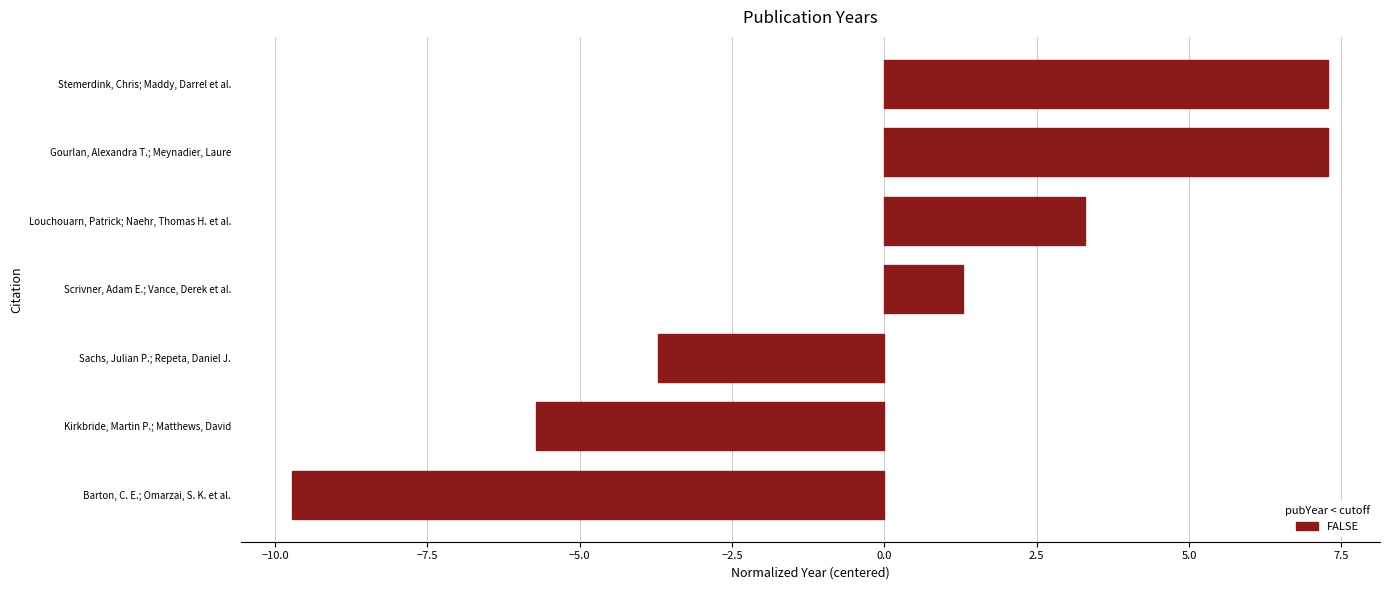

Between Louchouarn, Patrick; Naehr, Thomas H. et al. and Scrivner, Adam E.; Vance, Derek et al., which is larger?

Louchouarn, Patrick; Naehr, Thomas H. et al.